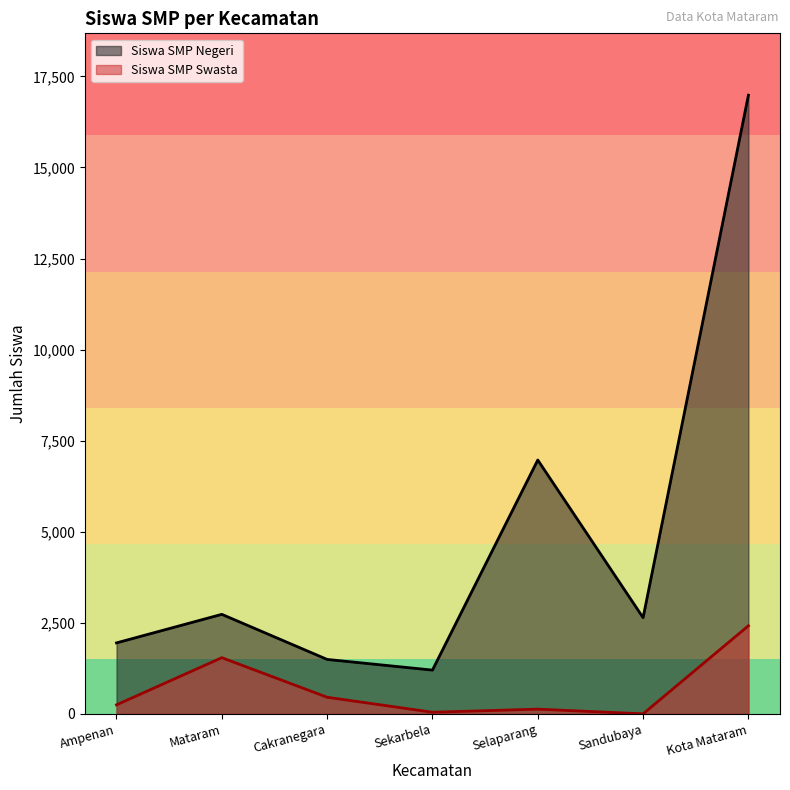

How many categories are shown in the chart?

7